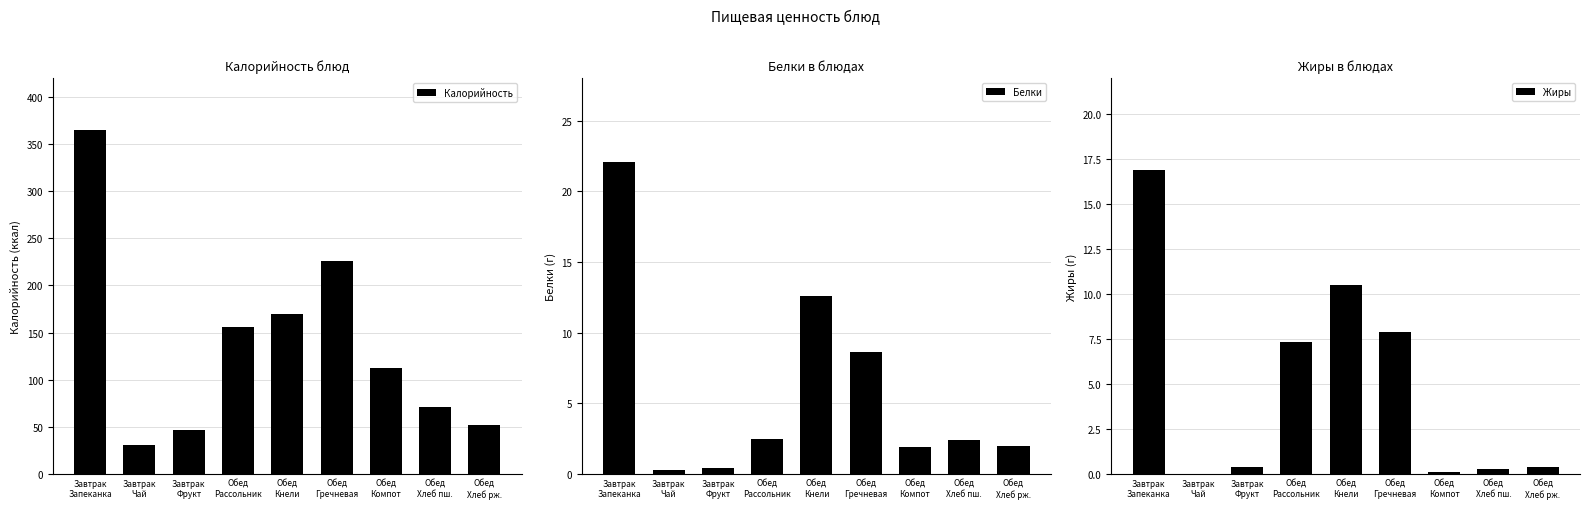

True or false: Калорийность has a value of 90.2 at Обед
Хлеб рж..

False